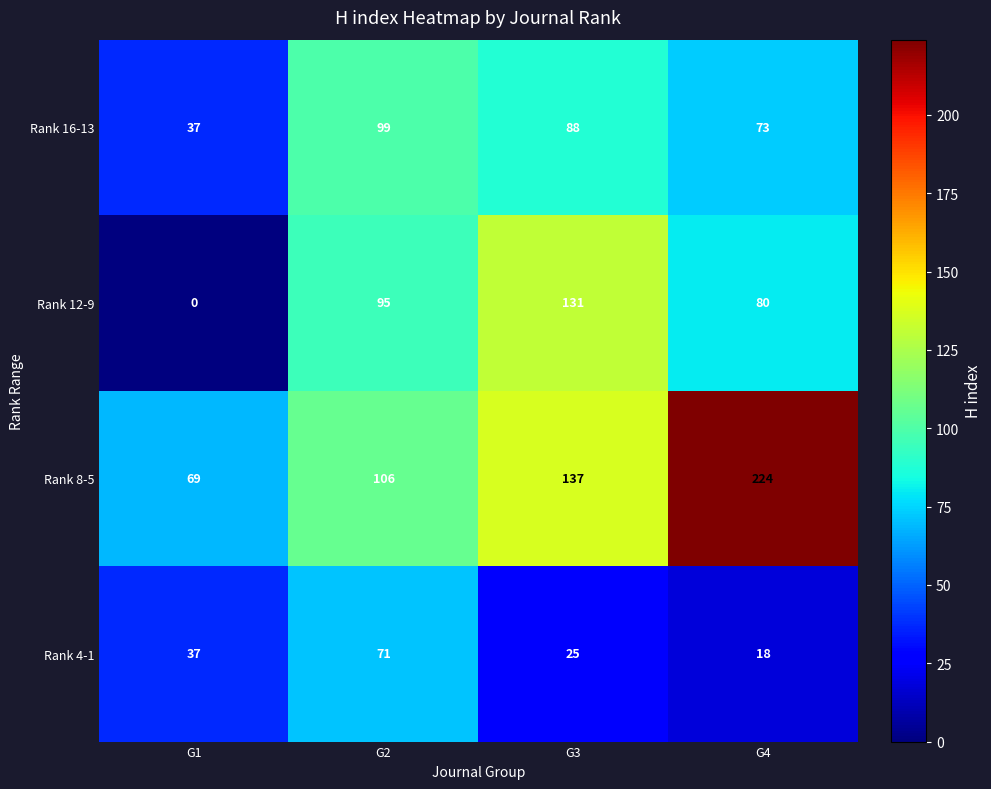

What is the difference between the maximum and minimum values in the Rank 8-5 series?

155